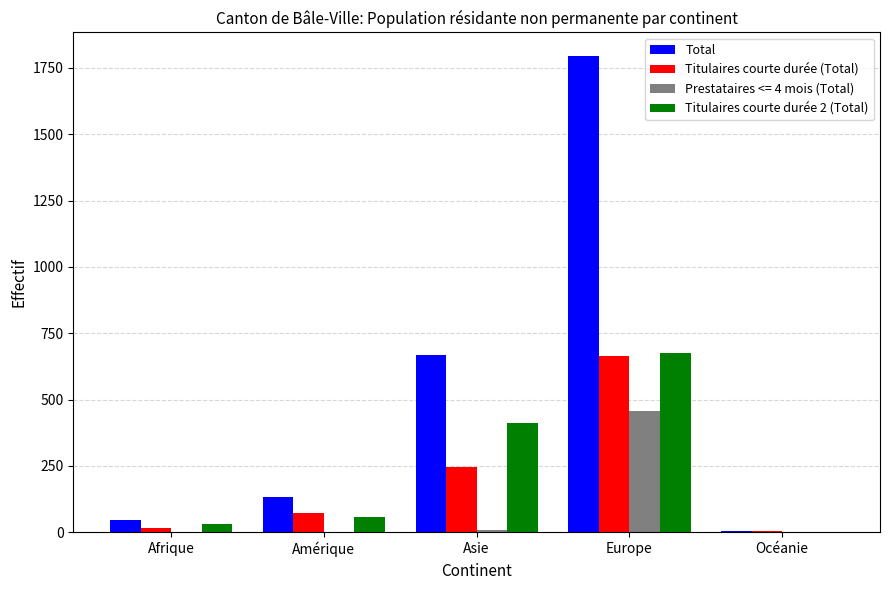

What is the spread (max minus min) of values at Asie?

661